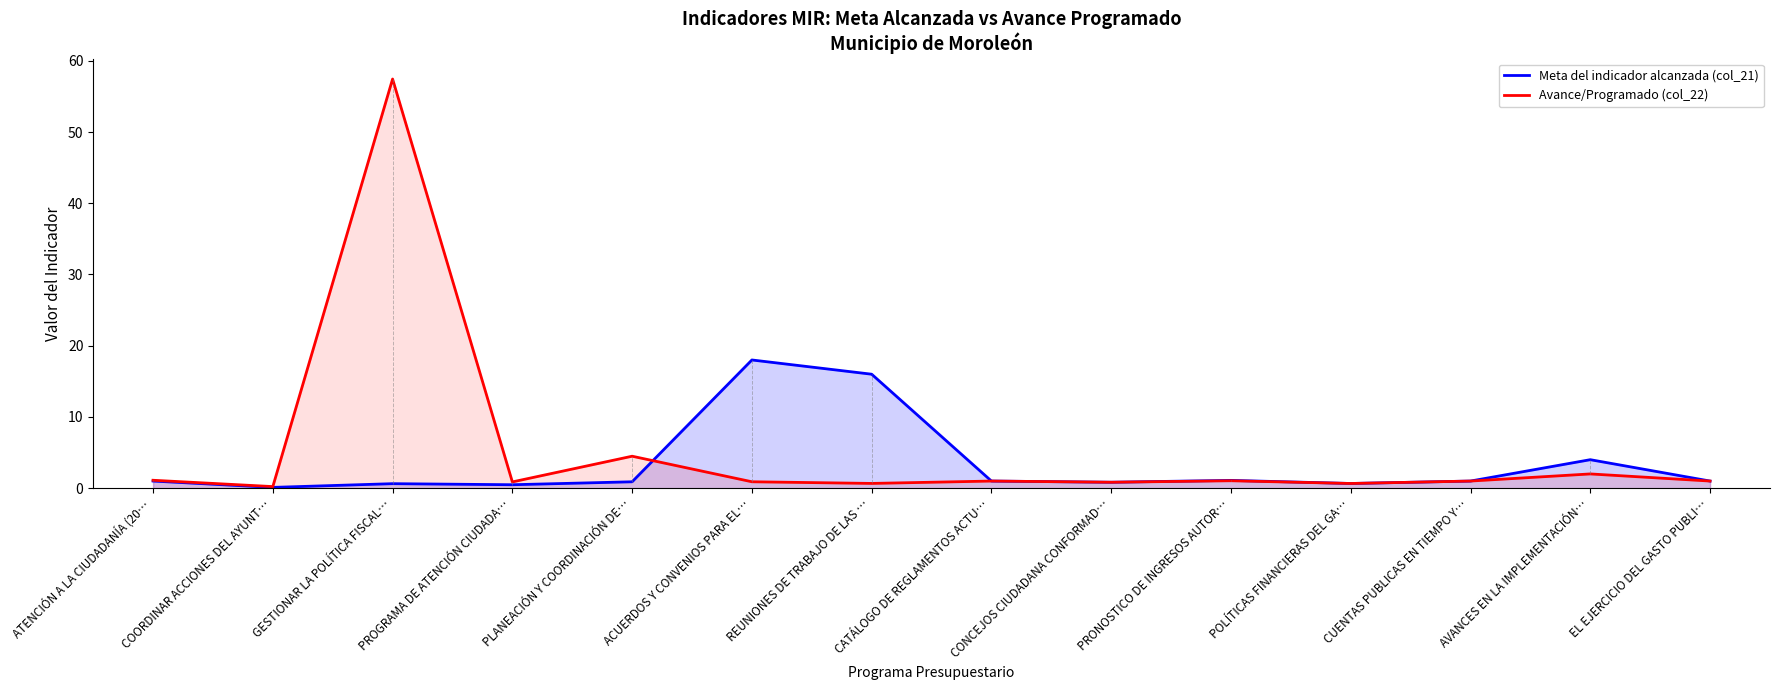

List the labels in order of Avance/Programado (col_22) value, largest first.

GESTIONAR LA POLÍTICA FISCAL…, PLANEACIÓN Y COORDINACIÓN DE…, AVANCES EN LA IMPLEMENTACIÓN…, ATENCIÓN A LA CIUDADANÍA (20…, PRONOSTICO DE INGRESOS AUTOR…, CATÁLOGO DE REGLAMENTOS ACTU…, CUENTAS PUBLICAS EN TIEMPO Y…, EL EJERCICIO DEL GASTO PUBLI…, ACUERDOS Y CONVENIOS PARA EL…, PROGRAMA DE ATENCIÓN CIUDADA…, CONCEJOS CIUDADANA CONFORMAD…, REUNIONES DE TRABAJO DE LAS …, POLÍTICAS FINANCIERAS DEL GA…, COORDINAR ACCIONES DEL AYUNT…